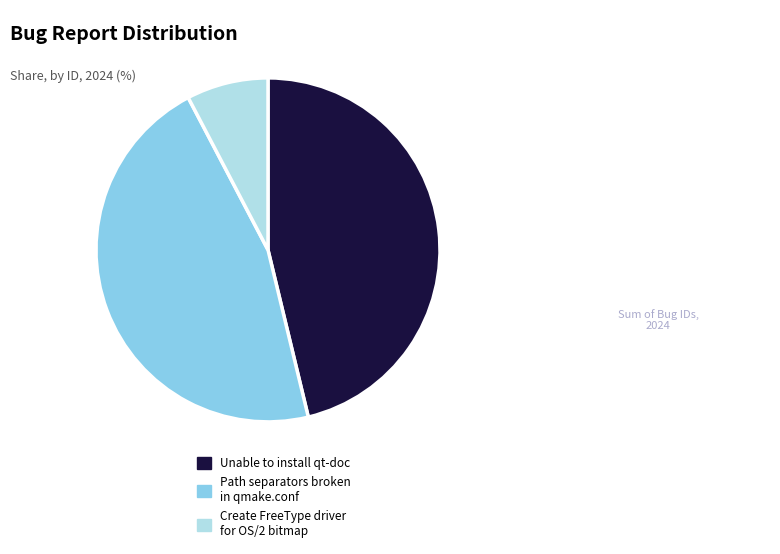

Between Unable to install qt-doc and Create FreeType driver for OS/2 bitmap, which is larger?

Unable to install qt-doc